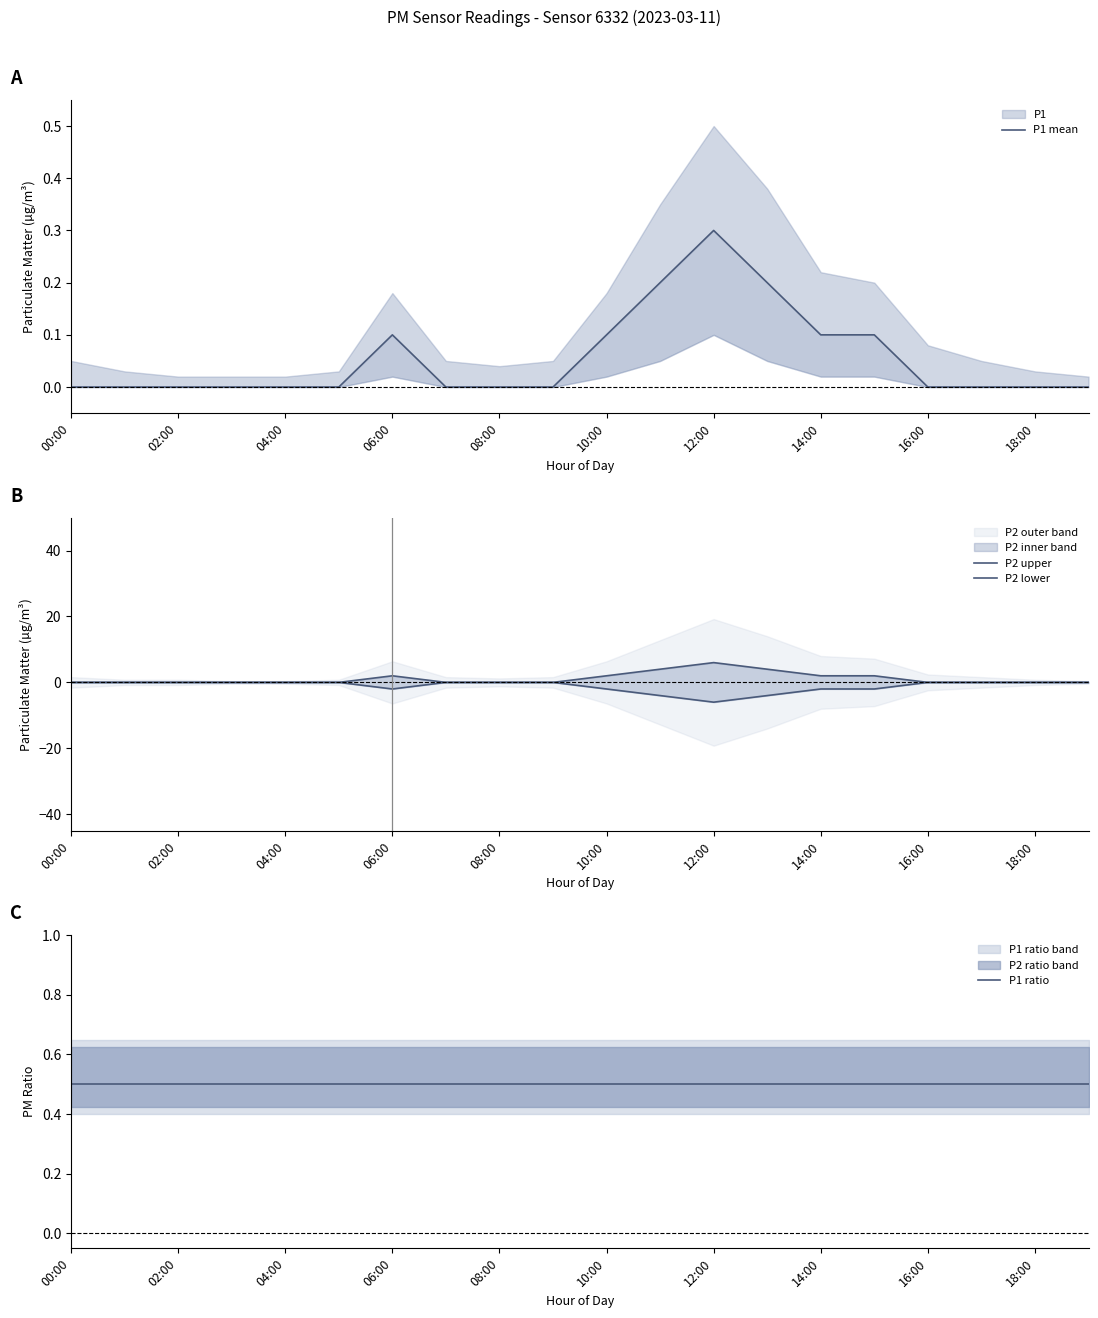

True or false: P2 upper and P1 mean cross at least once.

False